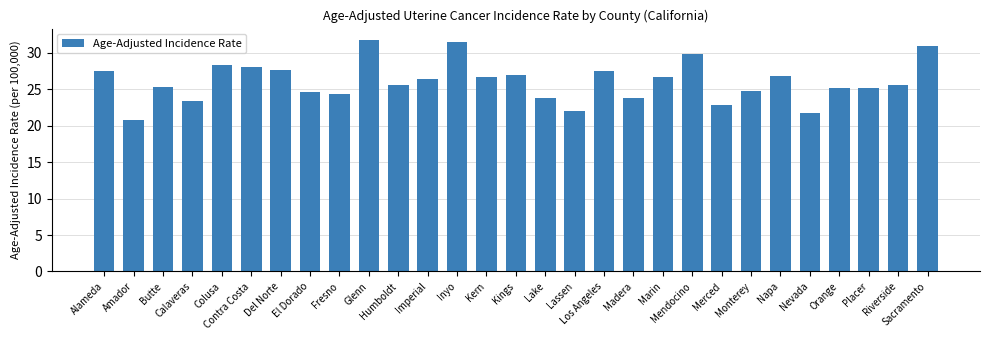

What is the sum of all values?

754.9